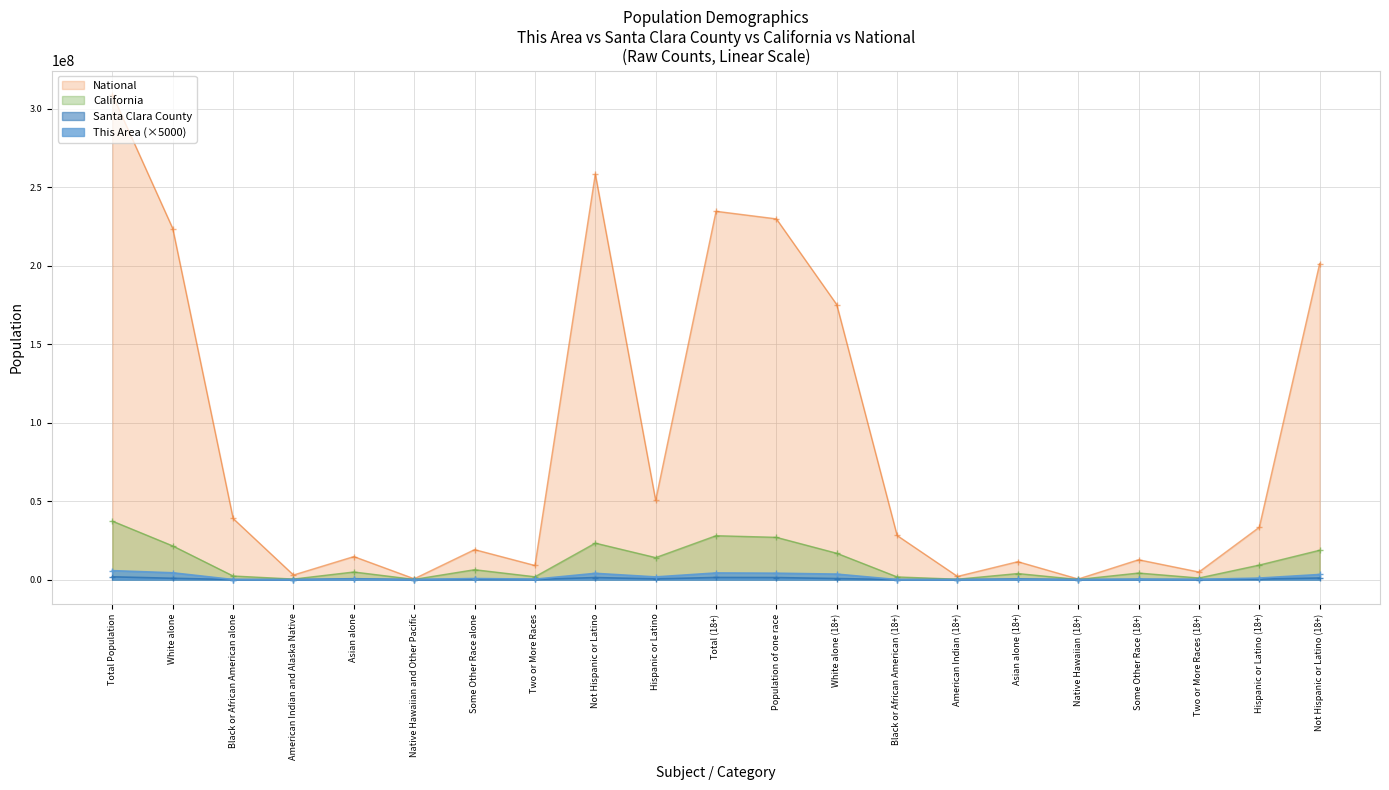

At which label does Santa Clara County reach its peak?

Total Population